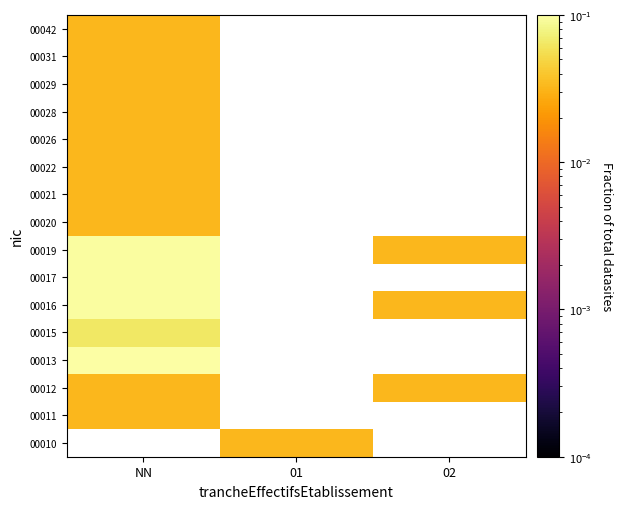

At 02, list the series in order from largest to smallest.

00010, 00011, 00012, 00013, 00015, 00016, 00017, 00019, 00020, 00021, 00022, 00026, 00028, 00029, 00031, 00042